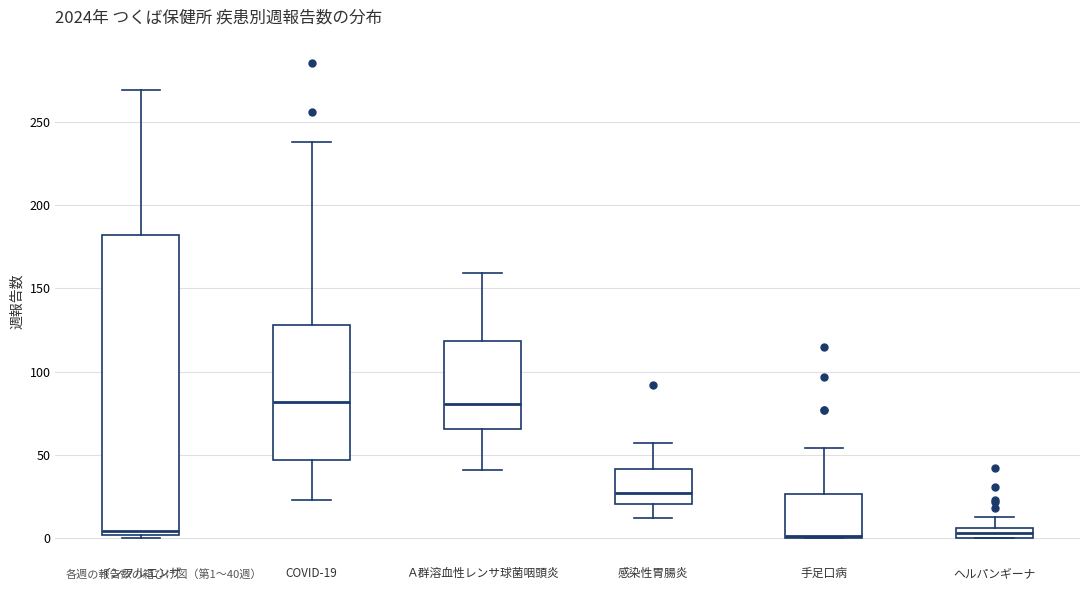

Where is the lower edge of the box for 手足口病 on the y-axis? The values are not printed on the chart, so give them approximately, as read against the axis.

0